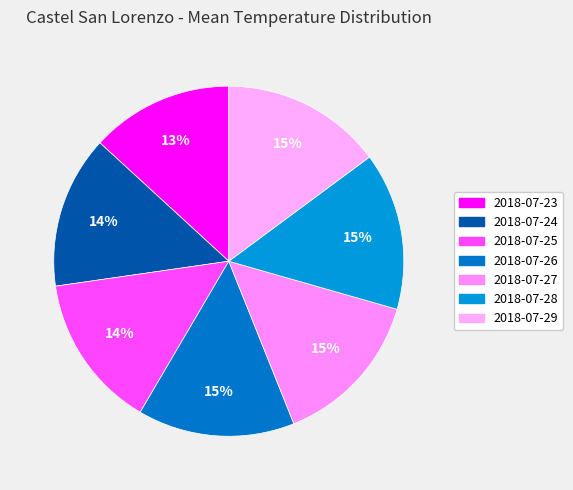

How many segments does this pie chart have?

7